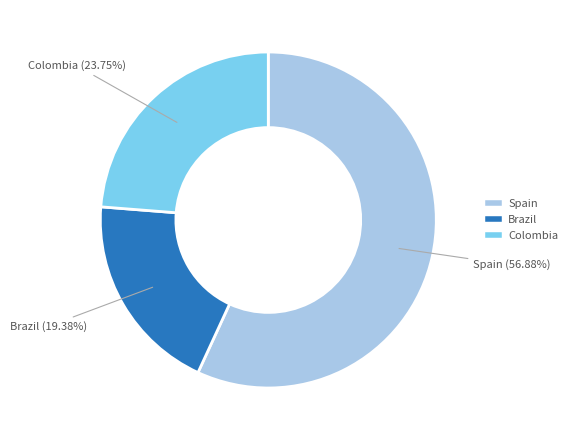

Is there a majority slice in this chart?

Yes